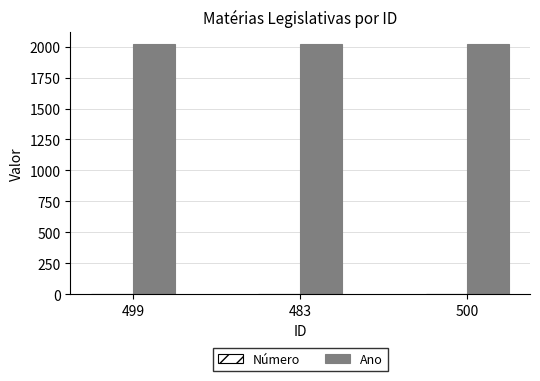

Which series has the largest total across all categories?

Ano